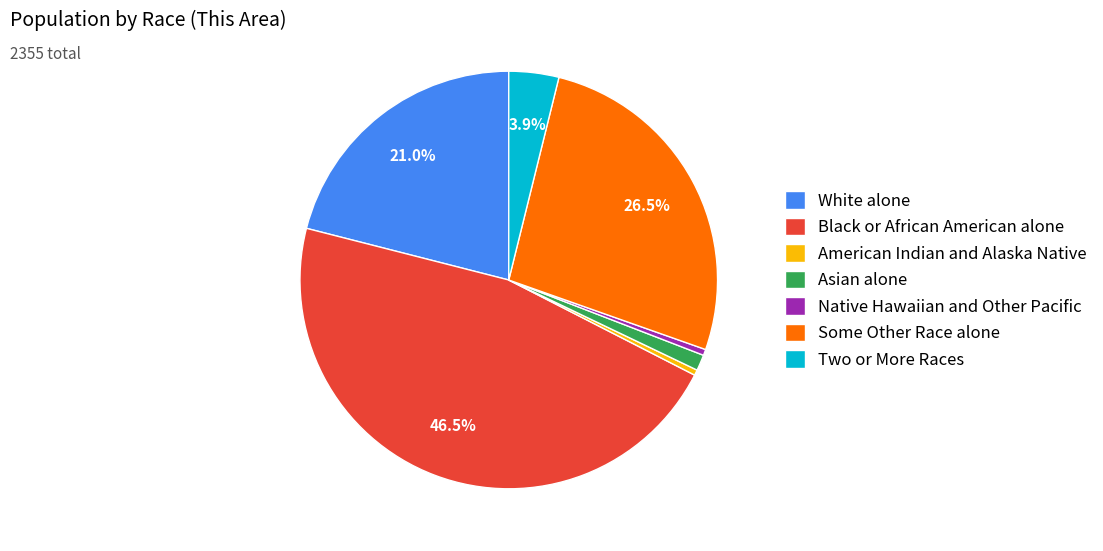

What portion of the pie excludes Black or African American alone?

53.5%